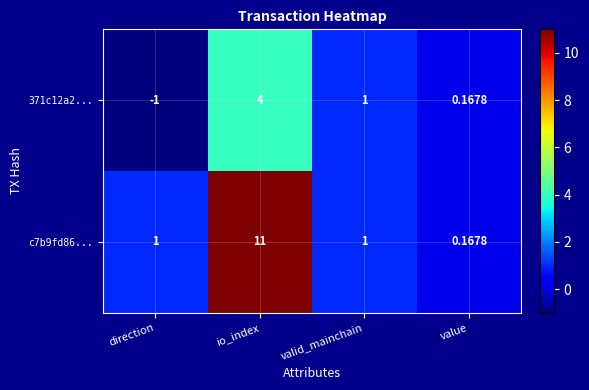

Which category has the highest value across all series?

io_index